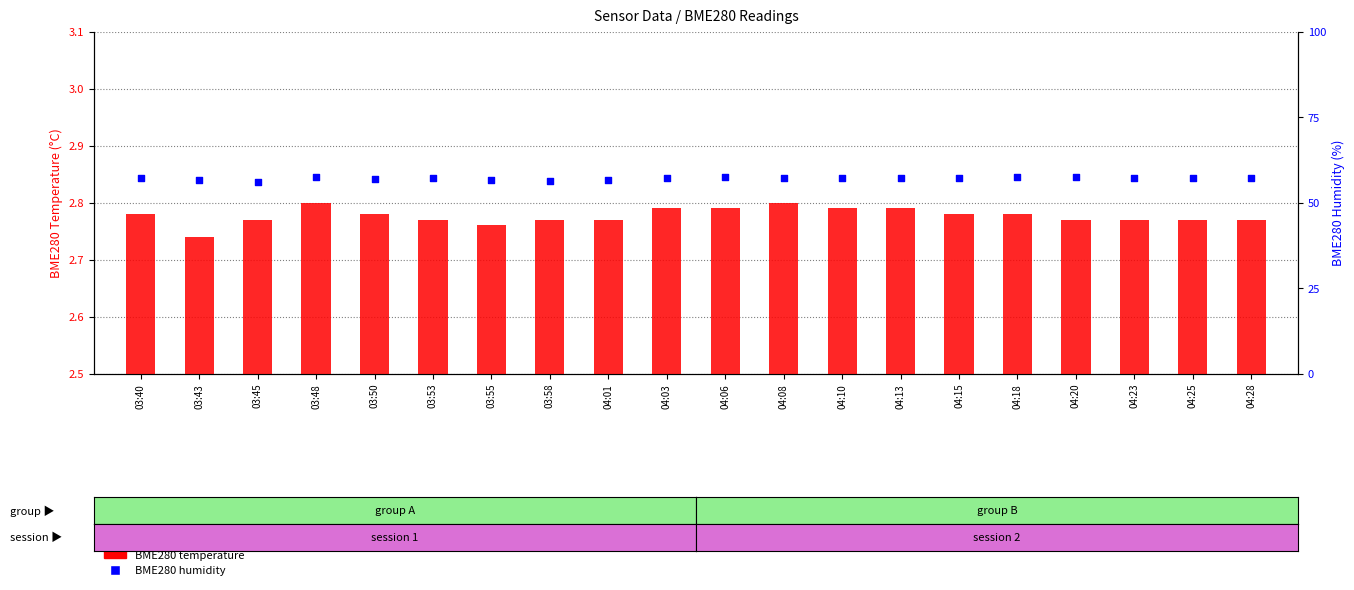

Which series has the largest total across all categories?

BME280 humidity